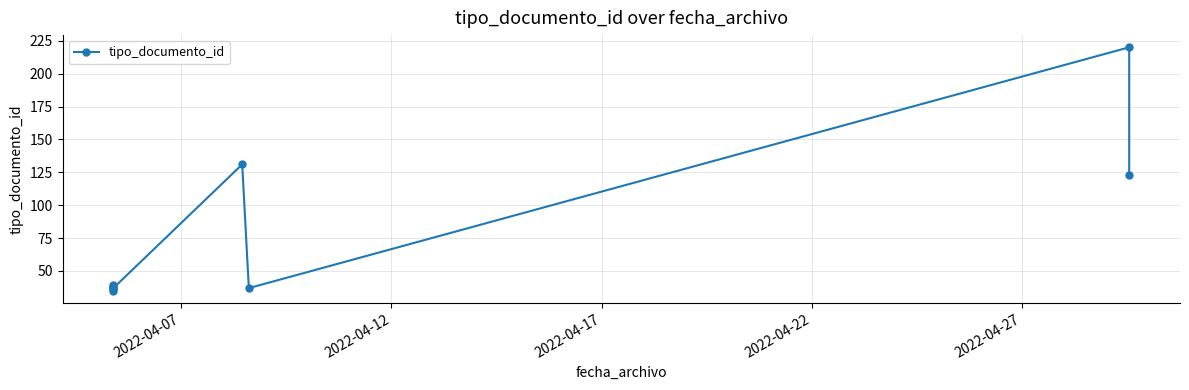

How many lines are shown in the chart?

1